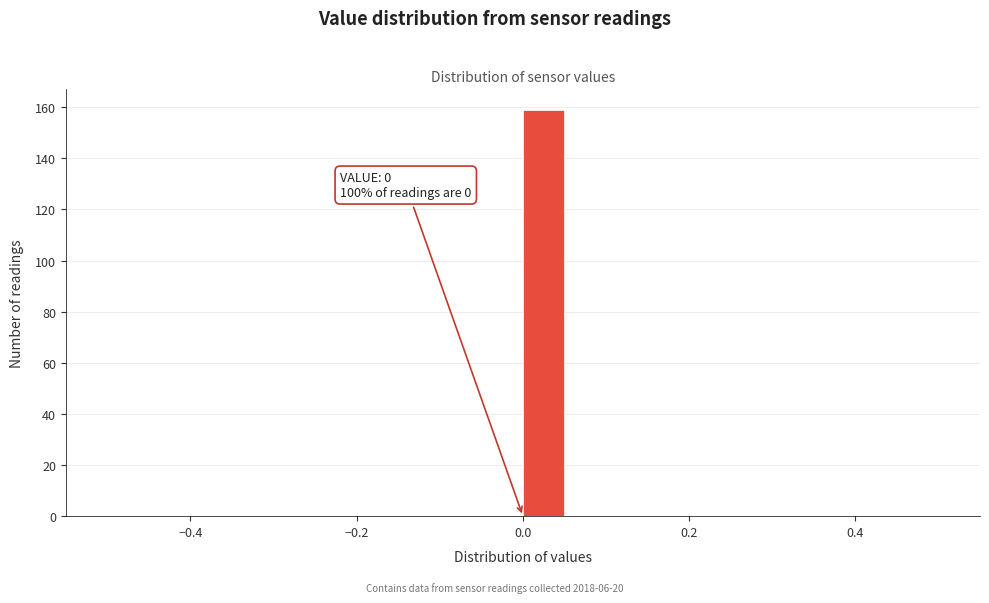

Read against the x-axis, roughly where is the centre of the tallest bar?

0.02